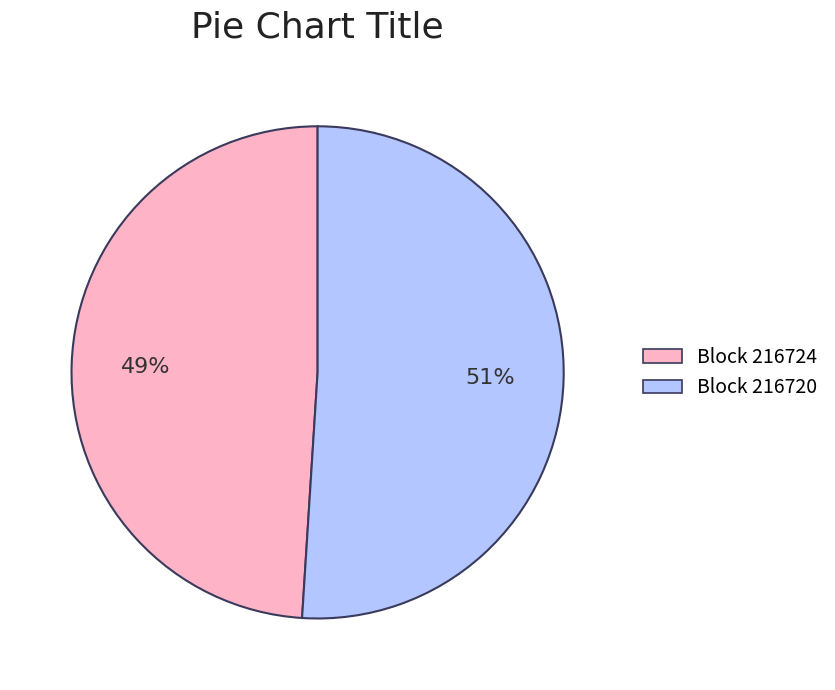

Which has a higher value, Block 216720 or Block 216724?

Block 216720